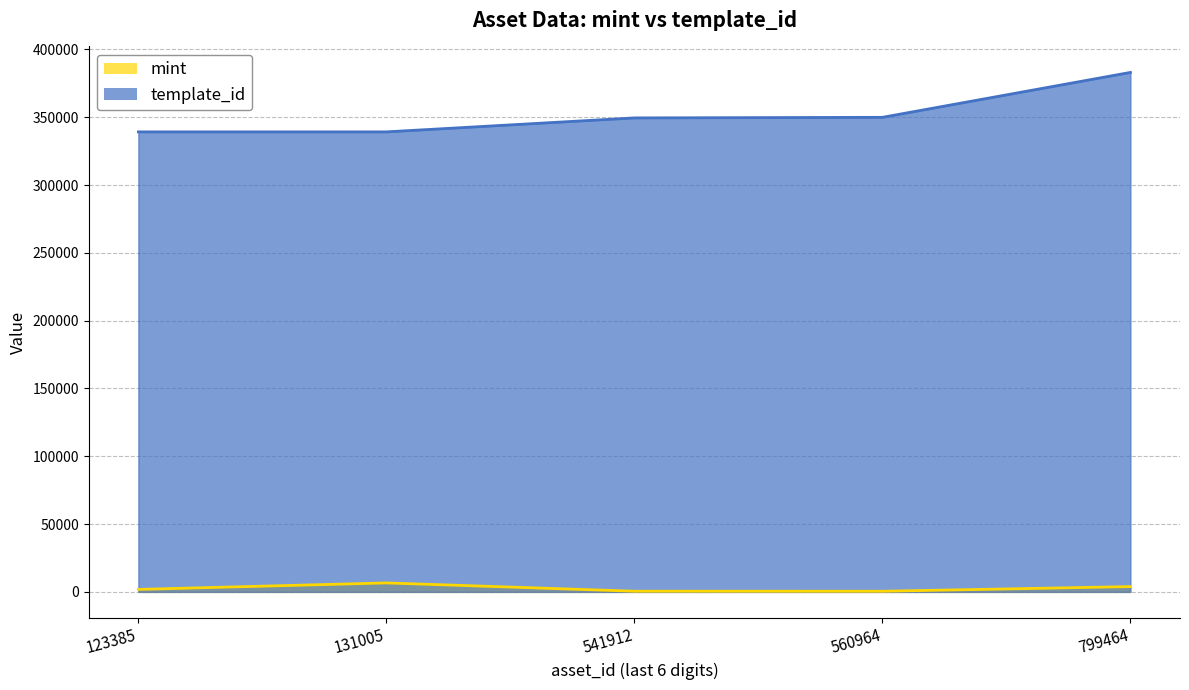

Where is the first local maximum for mint?

131005